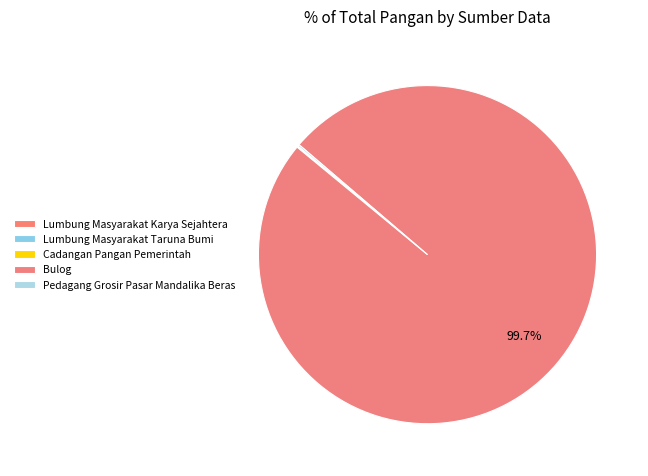

Is the sum of Lumbung Masyarakat Taruna Bumi and Lumbung Masyarakat Karya Sejahtera greater than half?

No